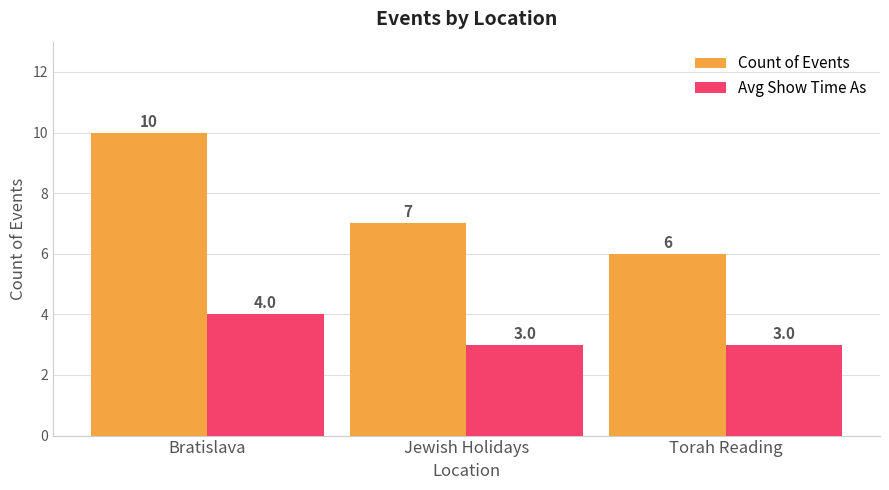

Reading left to right, extract all data points from this chart.

Count of Events: Bratislava=10	Jewish Holidays=7	Torah Reading=6
Avg Show Time As: Bratislava=4	Jewish Holidays=3	Torah Reading=3